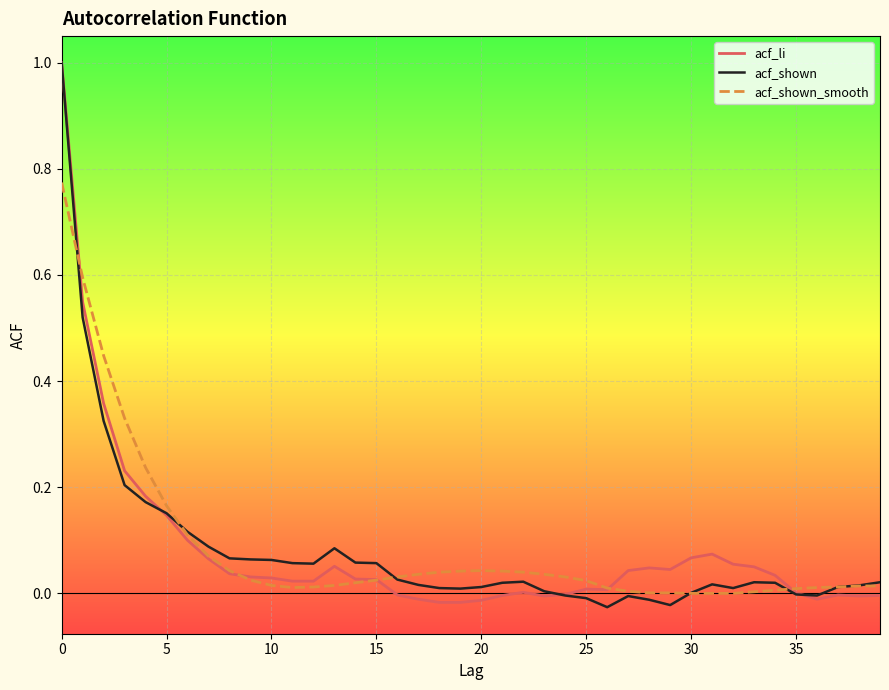

What is the maximum value shown in the chart?

1.0